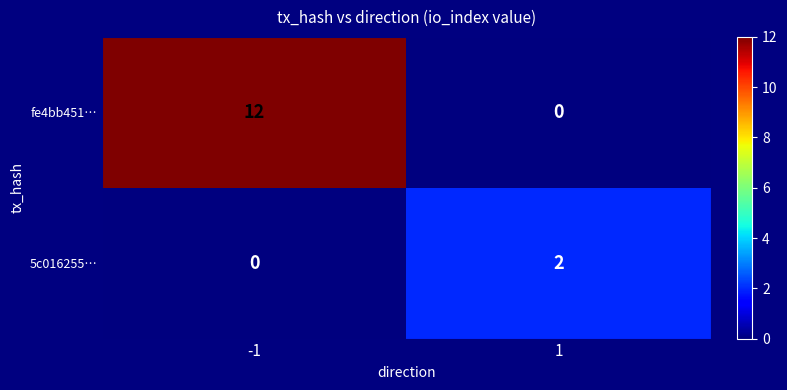

Count the number of data series in this chart.

2